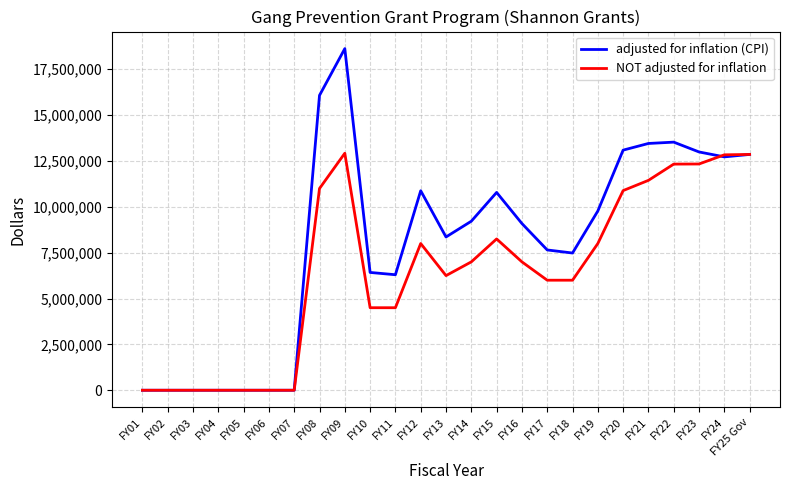

At which label is NOT adjusted for inflation closest to 6461000?

FY13